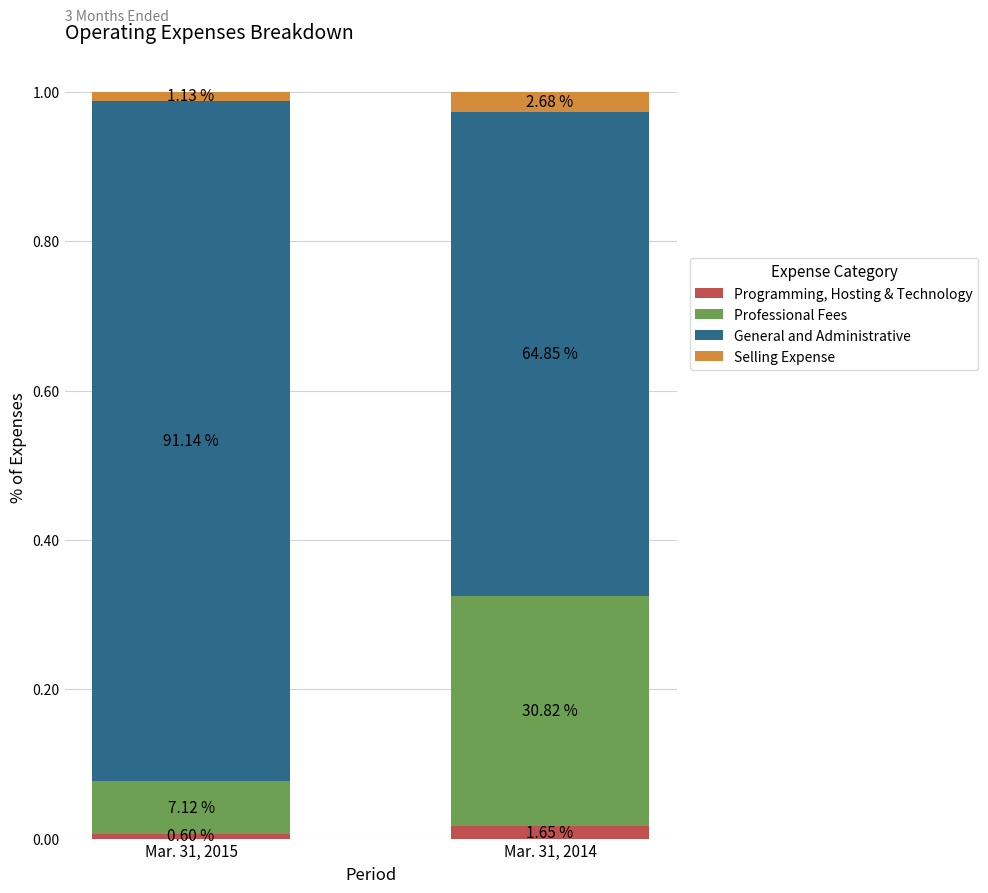

How many bars are there in total?

2